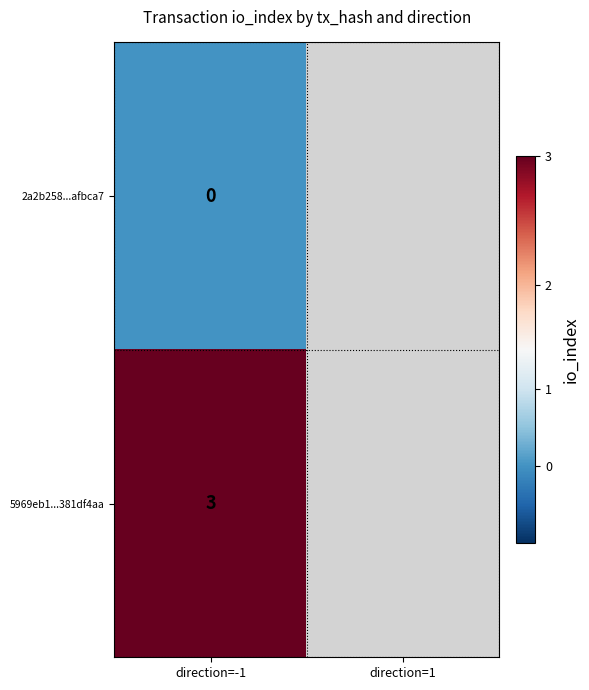

Which has a higher value, direction=-1 or direction=1?

direction=1